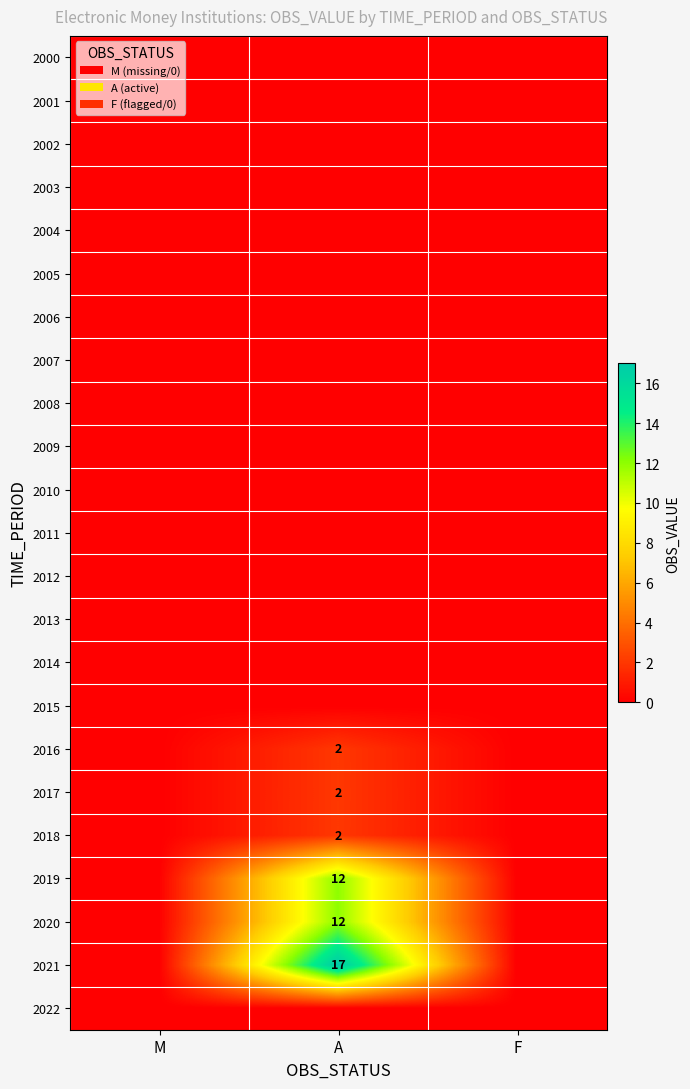

Is it true that 2012 equals 0 at M?

True